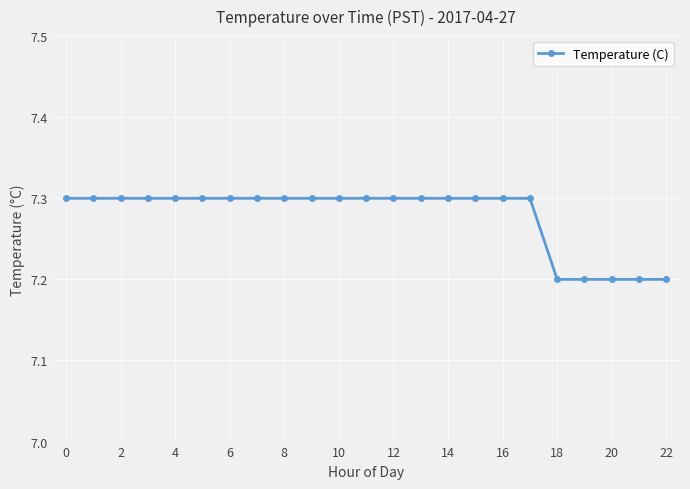

What is the minimum value shown in the chart?

7.2